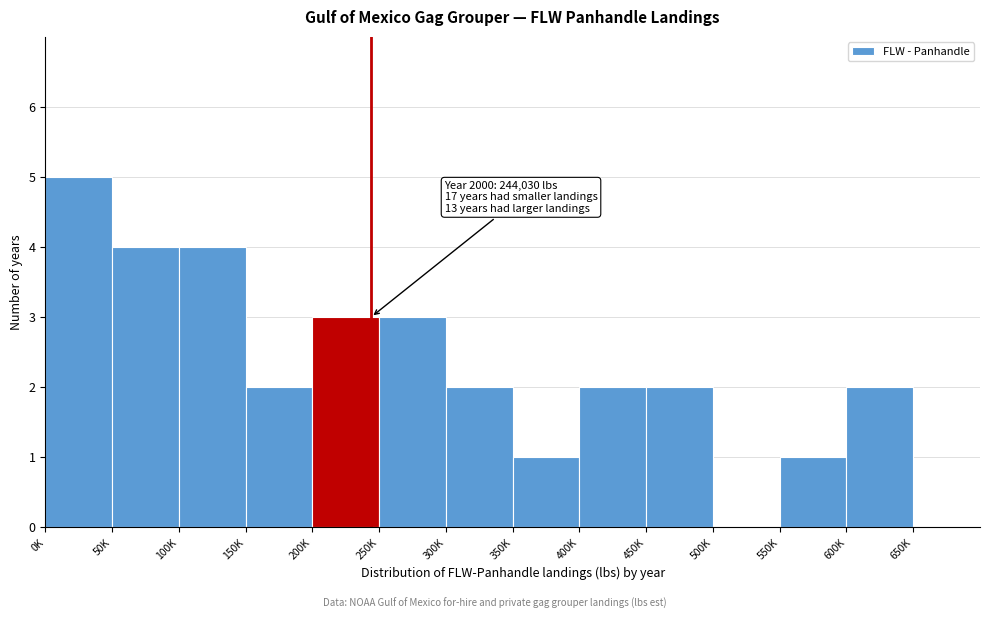

Reading left to right, list all the values displayed in this chart.

0K=5	50K=4	100K=4	150K=2	200K=3	250K=3	300K=2	350K=1	400K=2	450K=2	500K=0	550K=1	600K=2	650K=0